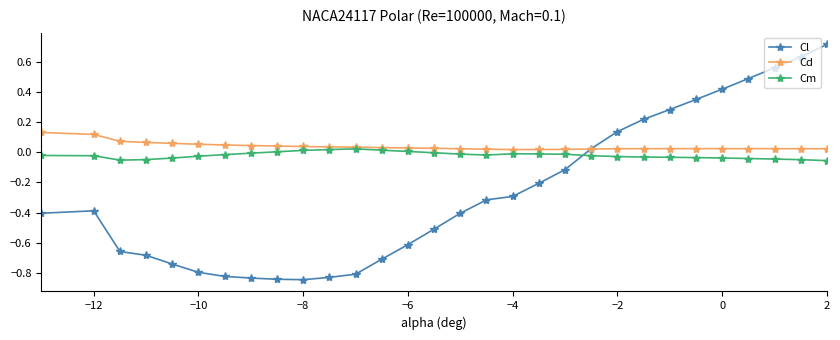

True or false: Cm has more than 0 points higher than both neighbors.

True